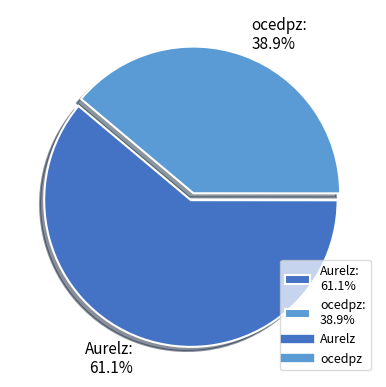

What percentage is the Aurelz slice, to the nearest percent?

61%